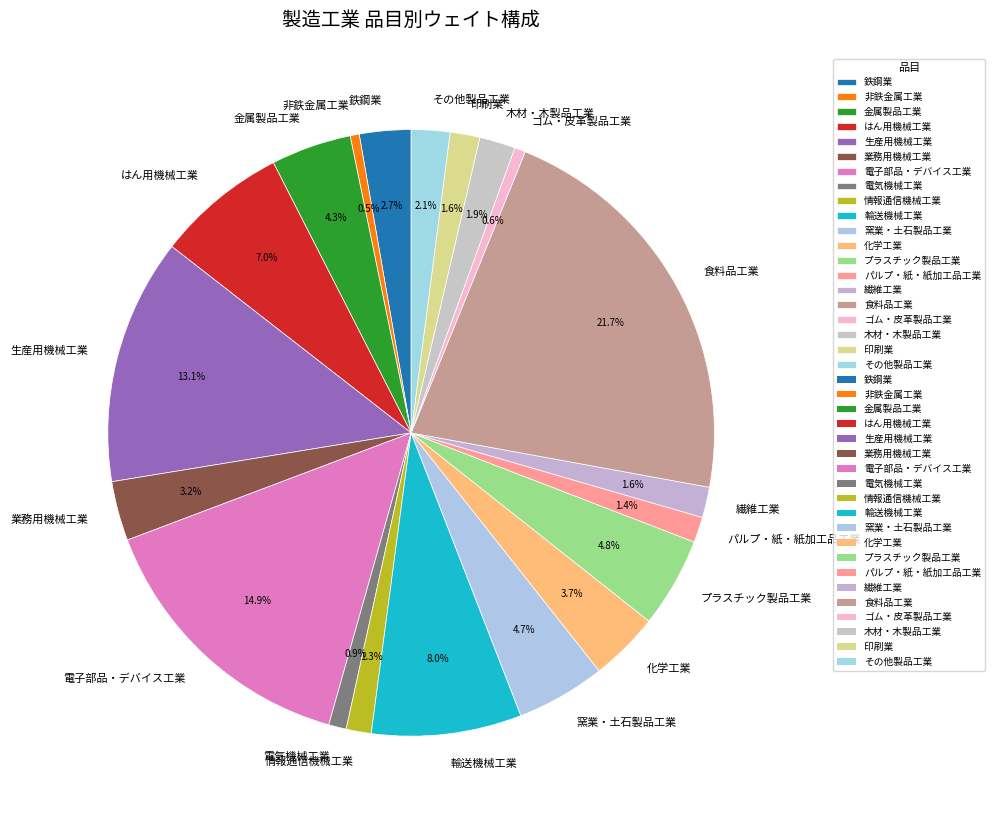

What is the ratio of the value at 非鉄金属工業 to the value at 窯業・土石製品工業?

0.1